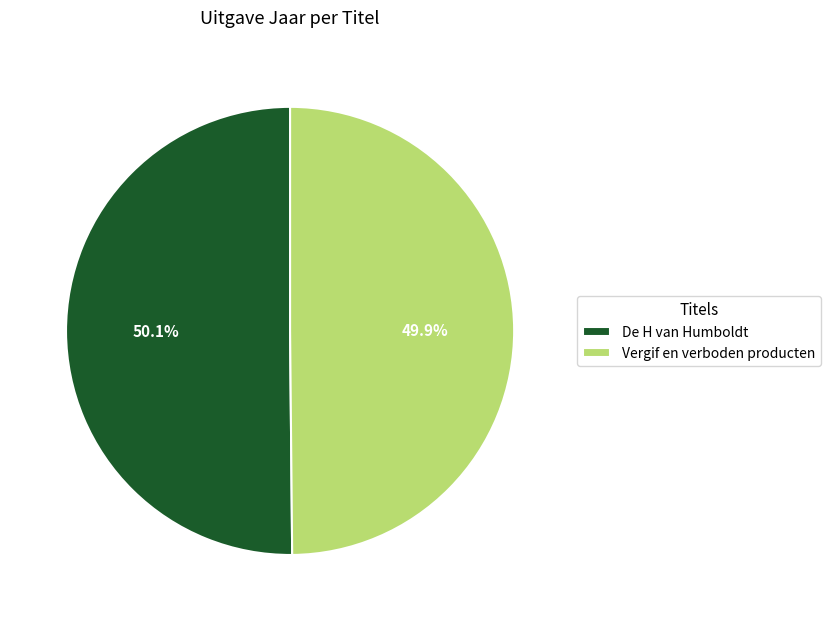

What is the ratio of the value at De H van Humboldt to the value at Vergif en verboden producten?

1.0